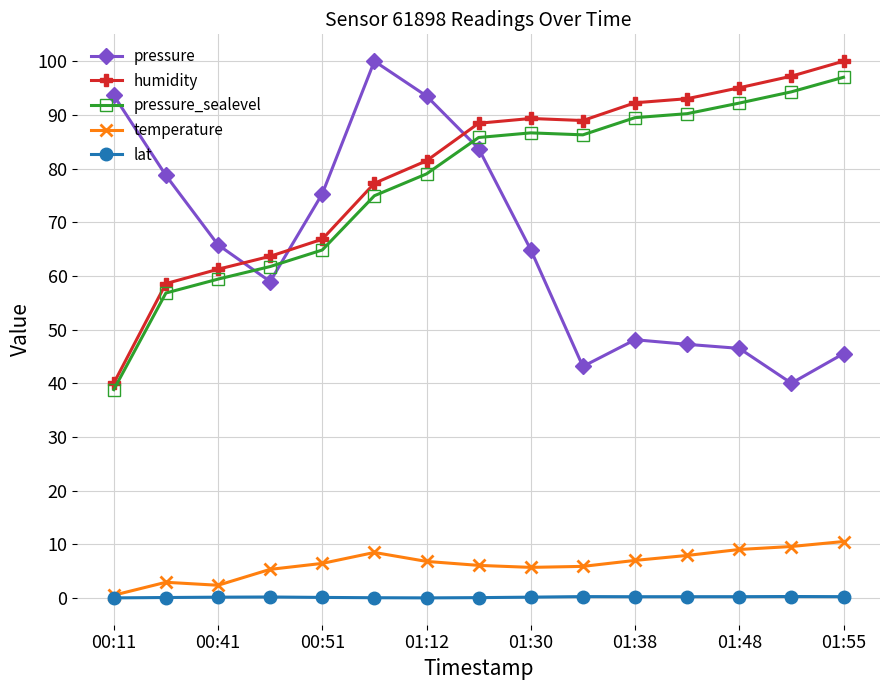

True or false: temperature and pressure_sealevel intersect in this chart.

False